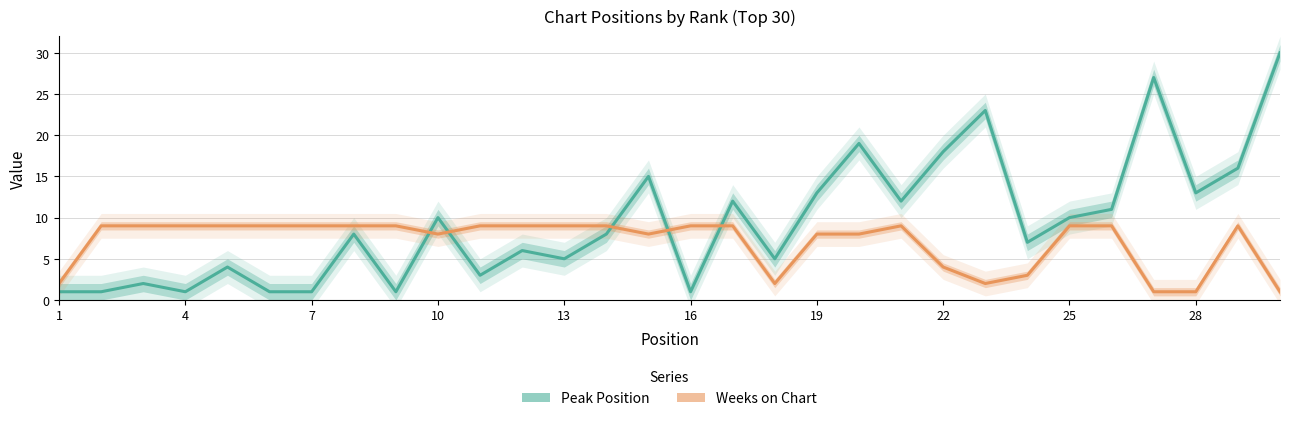

Count the Weeks on Chart values in the range 4 to 9.

23